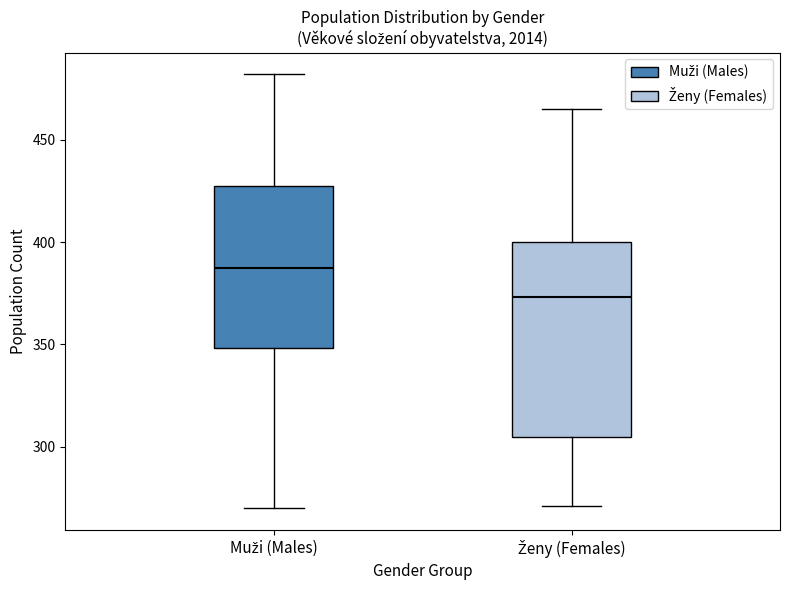

Reading left to right, transcribe this box plot: for each box, give where its median line is, the range the box spans, and where its two whiskers end, as read against the y-axis. The values are not printed on the chart, so give them approximately, as read against the axis.

Muži (Males): median 390, box 350 to 430, whiskers 270 to 480
Ženy (Females): median 375, box 305 to 400, whiskers 270 to 465